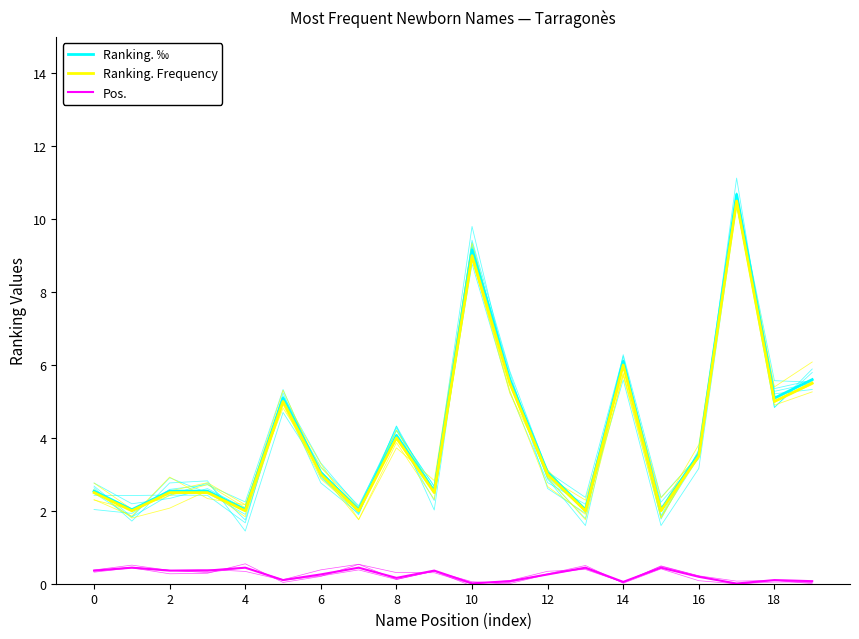

Is this an area chart (filled region under the line)?

No